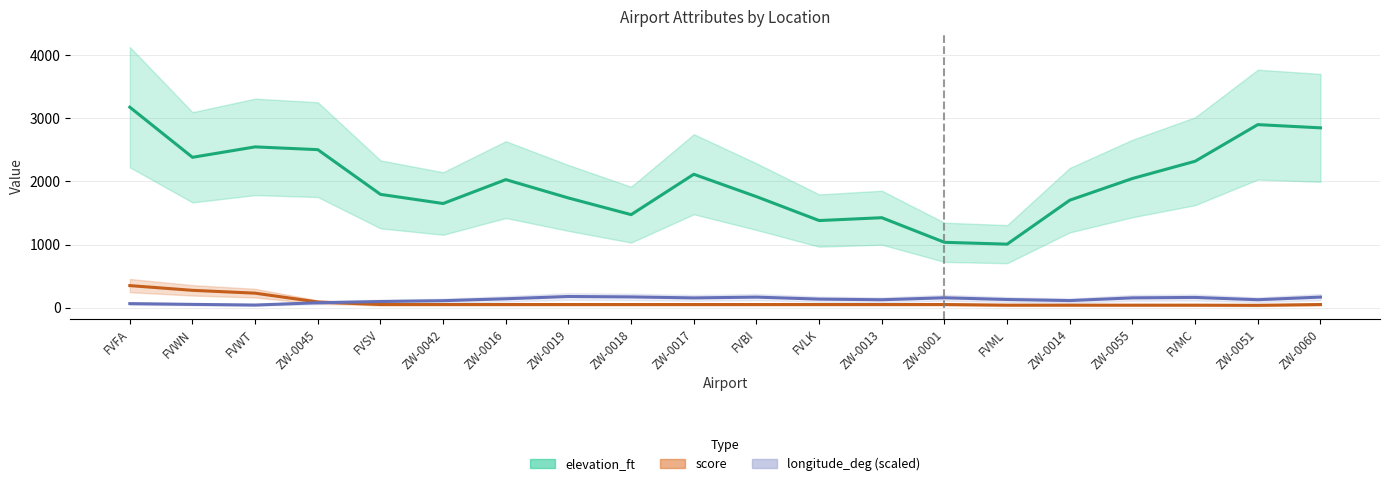

Reading right to left, transcribe all the data shown in this chart.

elevation_ft: ZW-0060=2850.3	ZW-0051=2901.2	FVMC=2321.0	ZW-0055=2047.6	ZW-0014=1703.8	FVML=1006.8	ZW-0001=1036.0	ZW-0013=1426.0	FVLK=1381.0	FVBI=1759.6	ZW-0017=2114.6	ZW-0018=1474.6	ZW-0019=1738.6	ZW-0016=2029.6	ZW-0042=1651.0	FVSV=1796.0	ZW-0045=2504.6	FVWT=2548.6	FVWN=2383.2	FVFA=3177.7
score: ZW-0060=50.0	ZW-0051=37.5	FVMC=40.0	ZW-0055=40.0	ZW-0014=40.0	FVML=40.0	ZW-0001=50.0	ZW-0013=50.0	FVLK=50.0	FVBI=50.0	ZW-0017=50.0	ZW-0018=50.0	ZW-0019=50.0	ZW-0016=50.0	ZW-0042=50.0	FVSV=50.0	ZW-0045=90.0	FVWT=230.0	FVWN=275.0	FVFA=350.0
longitude_deg (scaled): ZW-0060=167.8	ZW-0051=126.1	FVMC=162.5	ZW-0055=155.7	ZW-0014=112.7	FVML=129.7	ZW-0001=157.1	ZW-0013=125.5	FVLK=135.9	FVBI=167.5	ZW-0017=154.8	ZW-0018=170.8	ZW-0019=177.5	ZW-0016=141.1	ZW-0042=110.7	FVSV=97.6	ZW-0045=78.0	FVWT=41.8	FVWN=52.3	FVFA=64.3